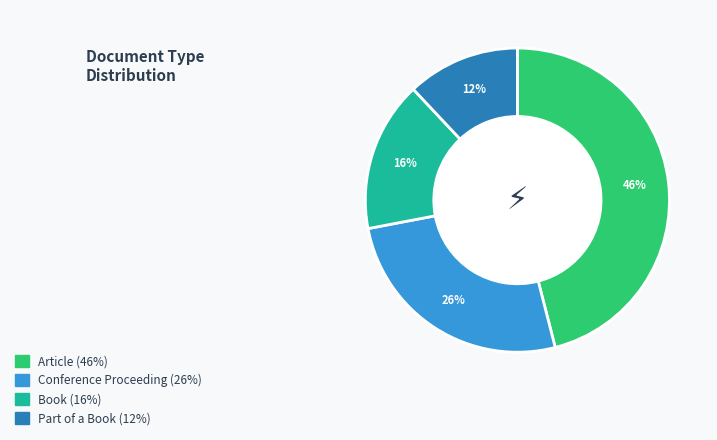

Rank the categories by value from lowest to highest.

Part of a Book, Book, Conference Proceeding, Article